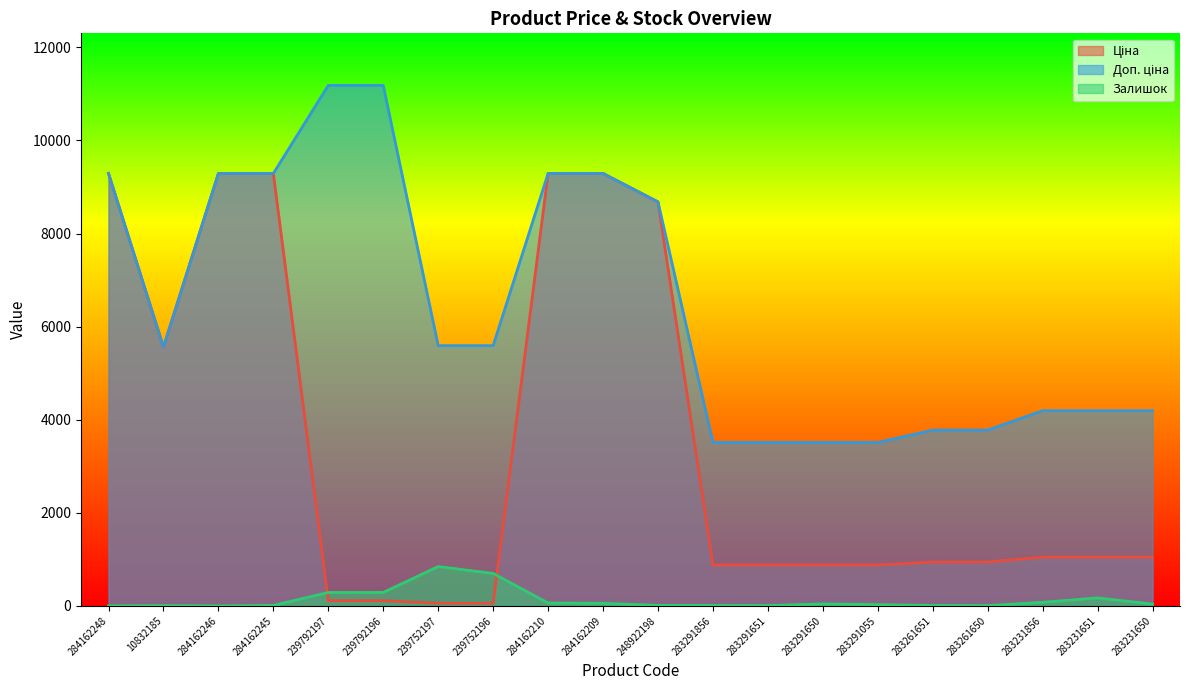

True or false: Доп. ціна has more than 0 interior local peaks.

False